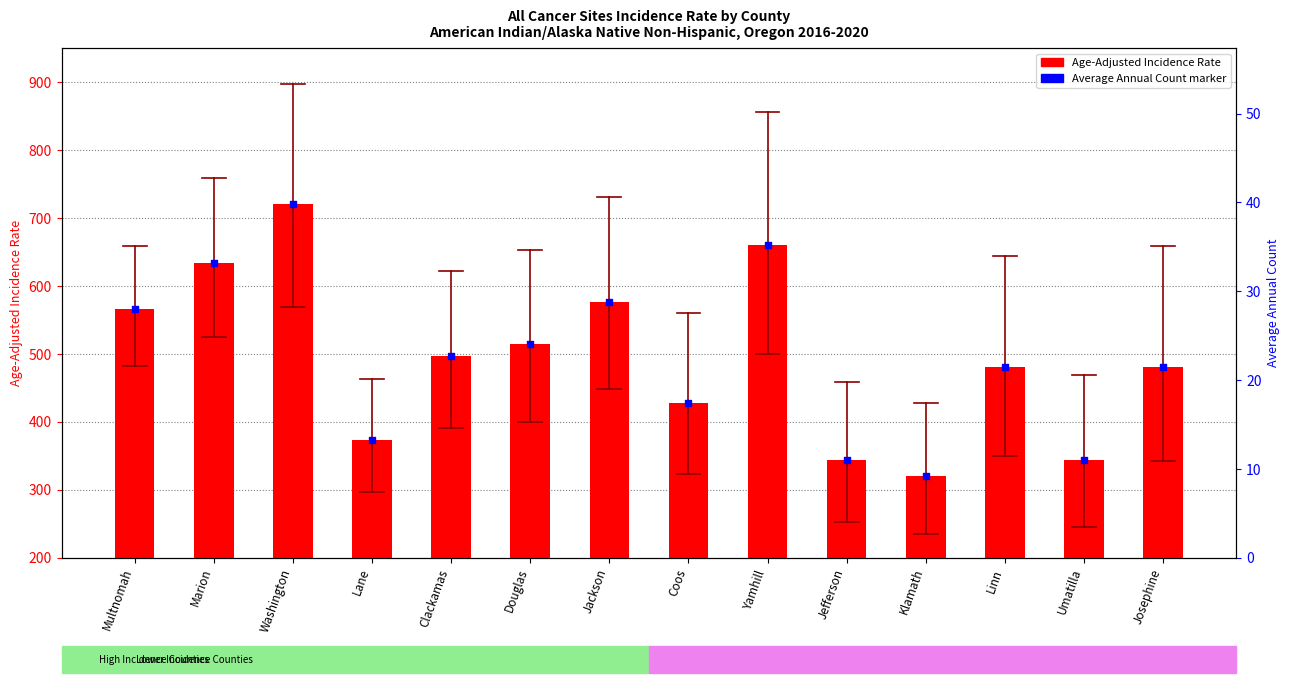

What are all the series names shown in the legend?

Age-Adjusted Incidence Rate, Average Annual Count